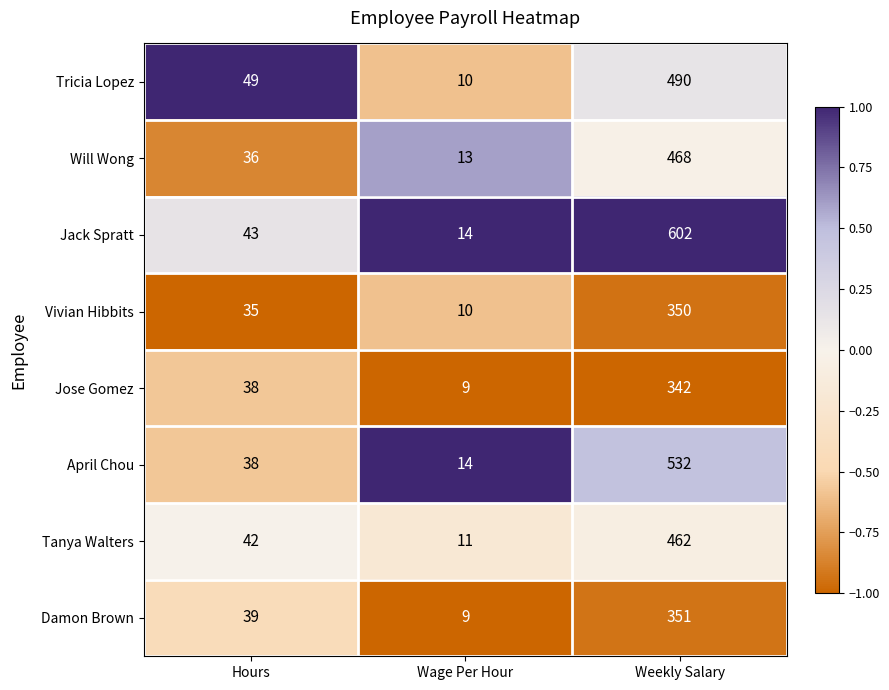

List the series in order of their peak value, highest first.

Jack Spratt, April Chou, Tricia Lopez, Will Wong, Tanya Walters, Damon Brown, Vivian Hibbits, Jose Gomez